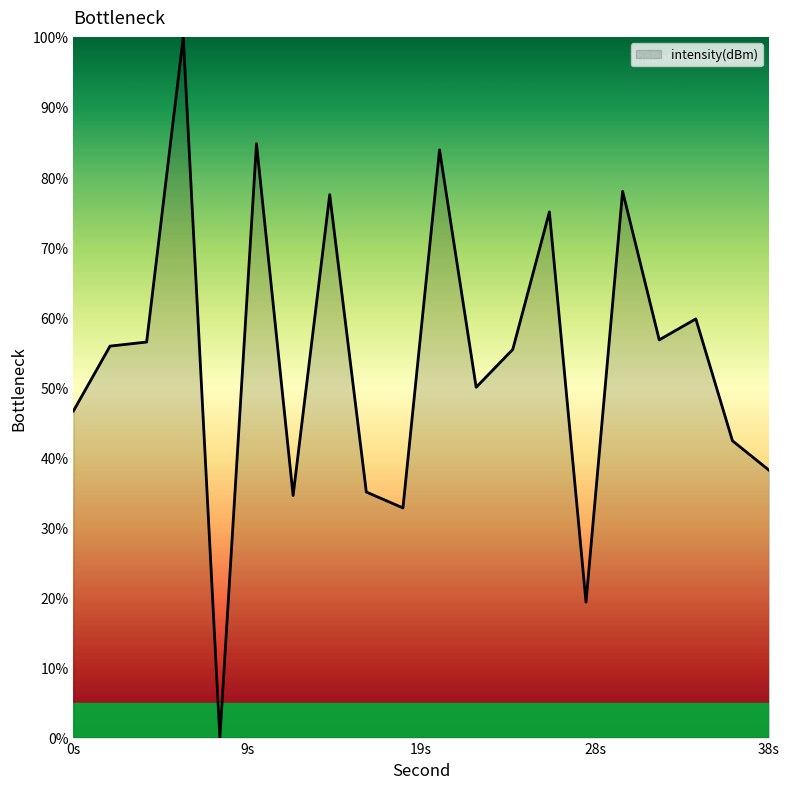

What is the difference between the maximum and minimum values?

100.0